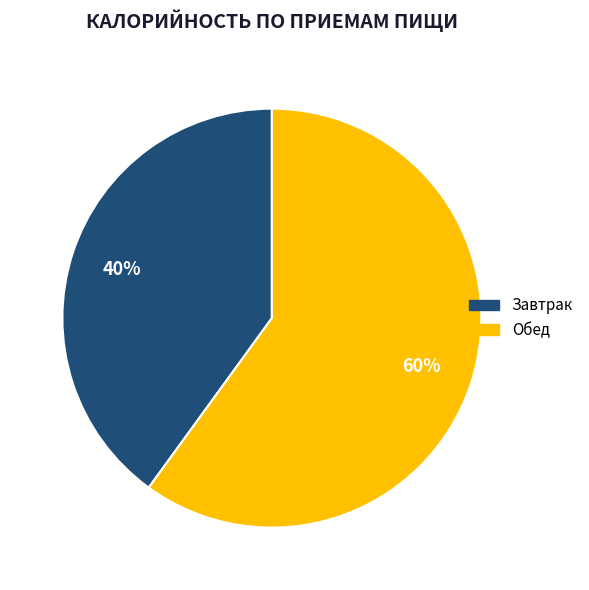

Between Завтрак and Обед, which is larger?

Обед